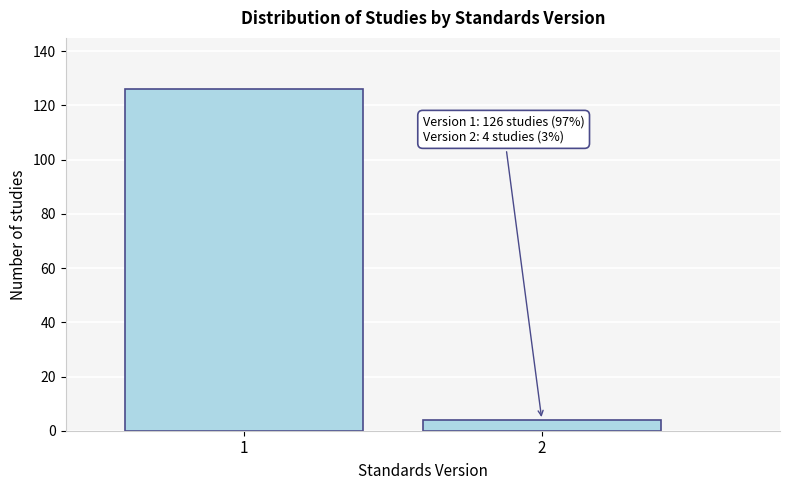

Reading left to right, what are all the values shown in this chart?

126	4